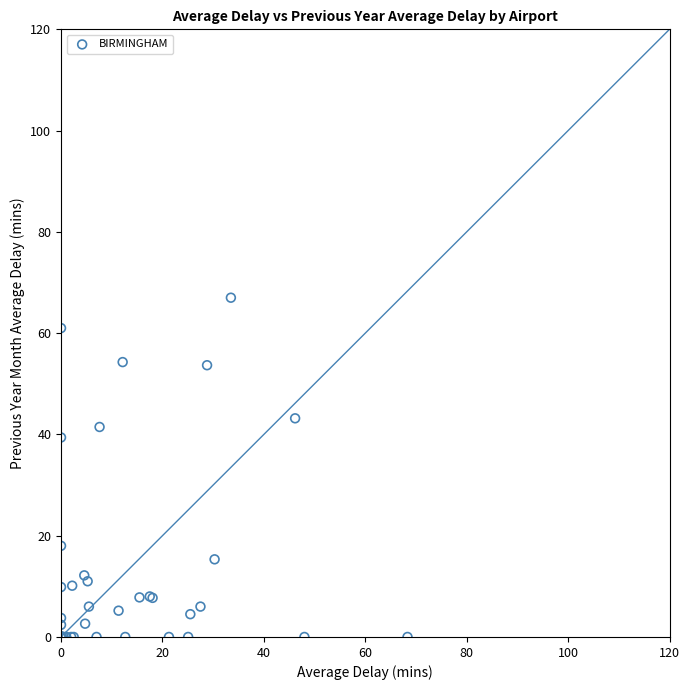

What Y value in the scatter plot is closest to 33?

39.4